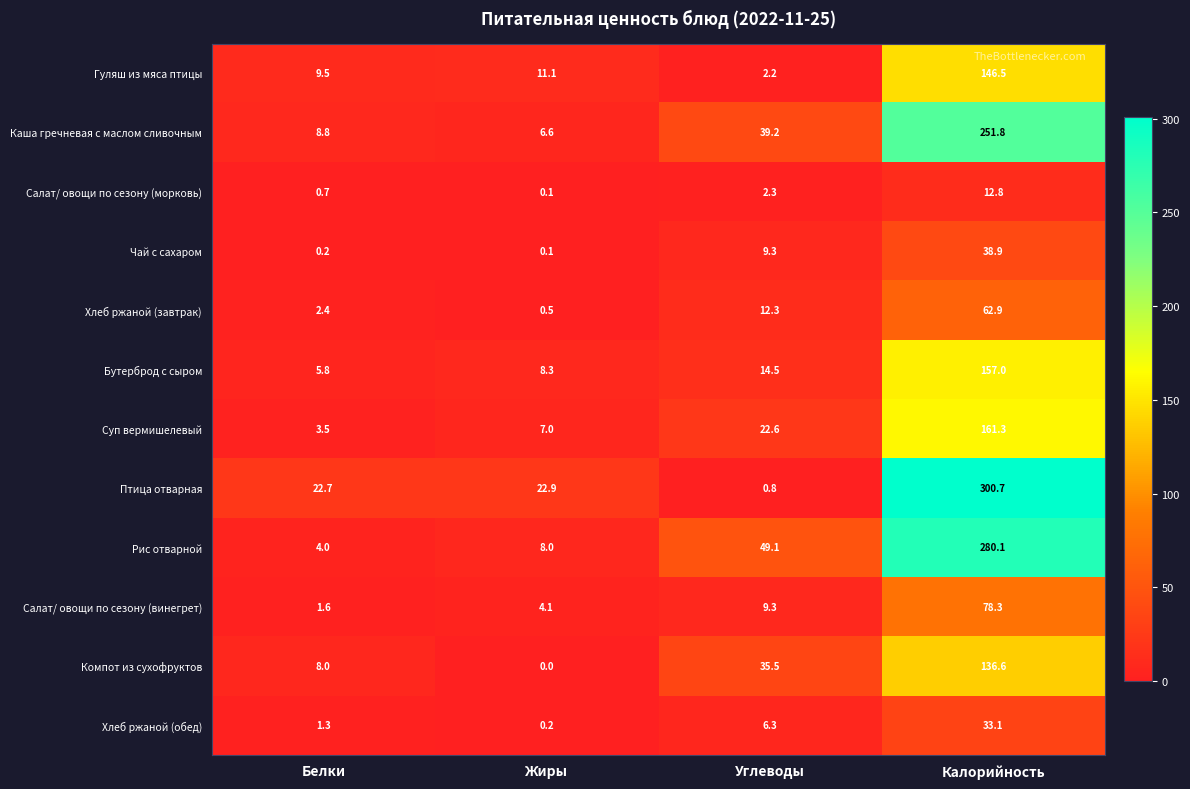

Where is Чай с сахаром nearest to the value 19?

Углеводы